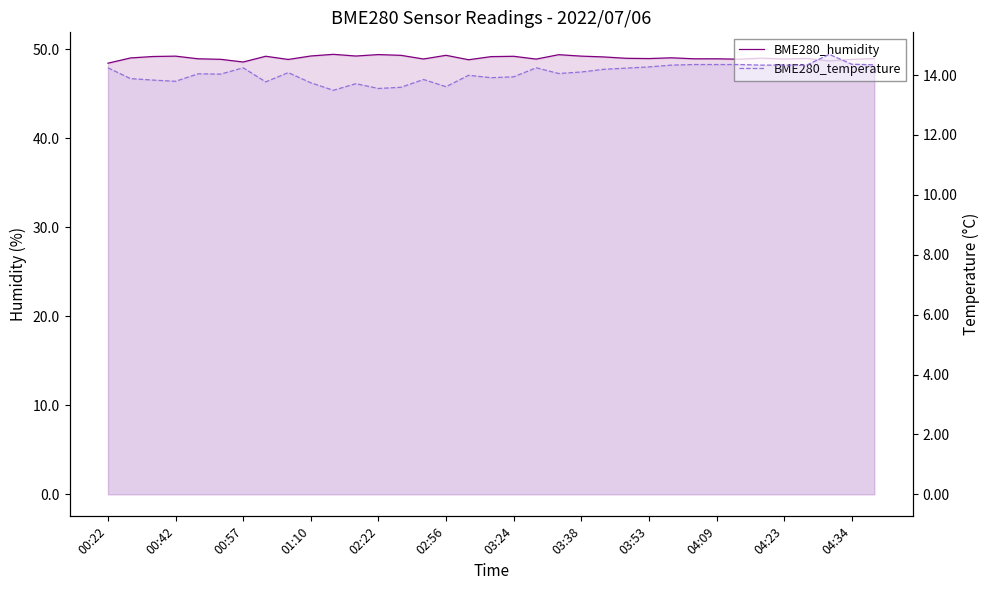

What is the sum of the BME280_humidity values at 17 and 04:09?

98.4